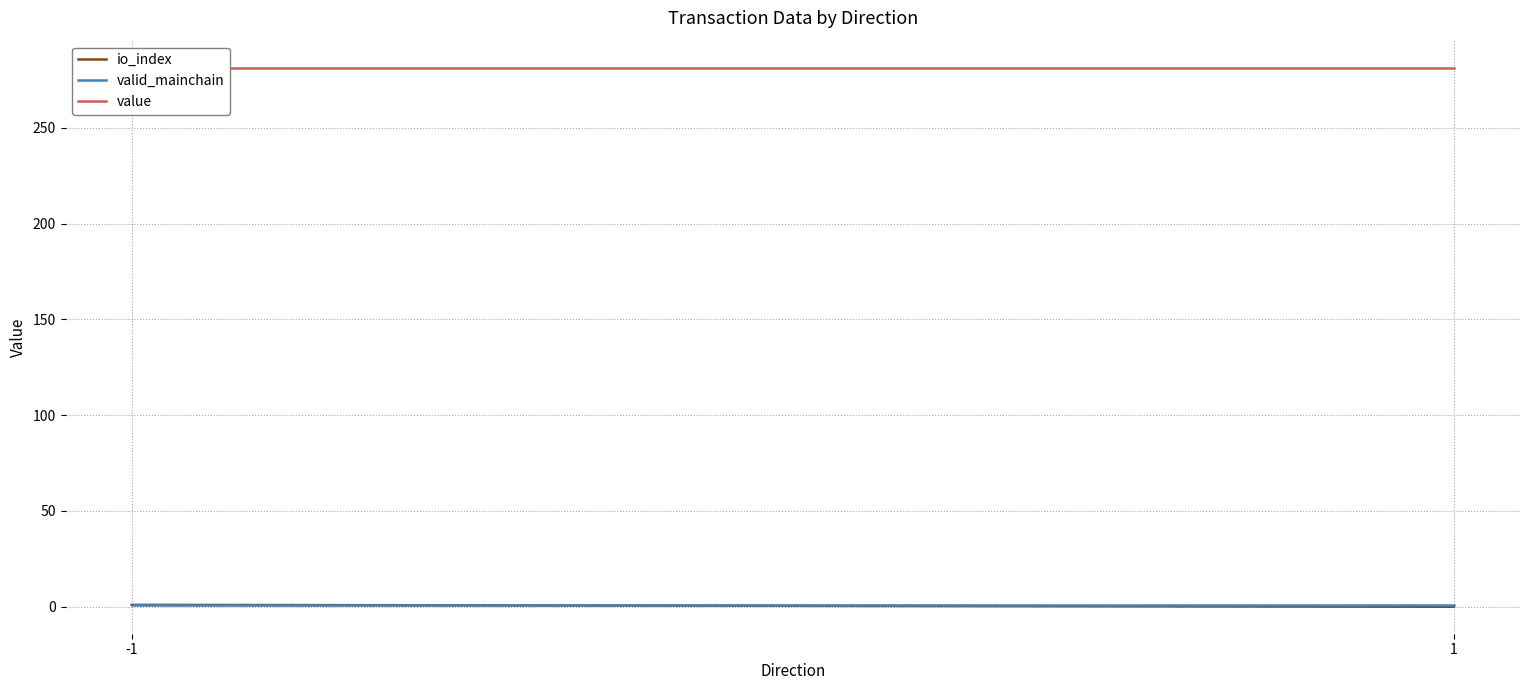

What is the value of the value point at the 1st from the left?

281.4